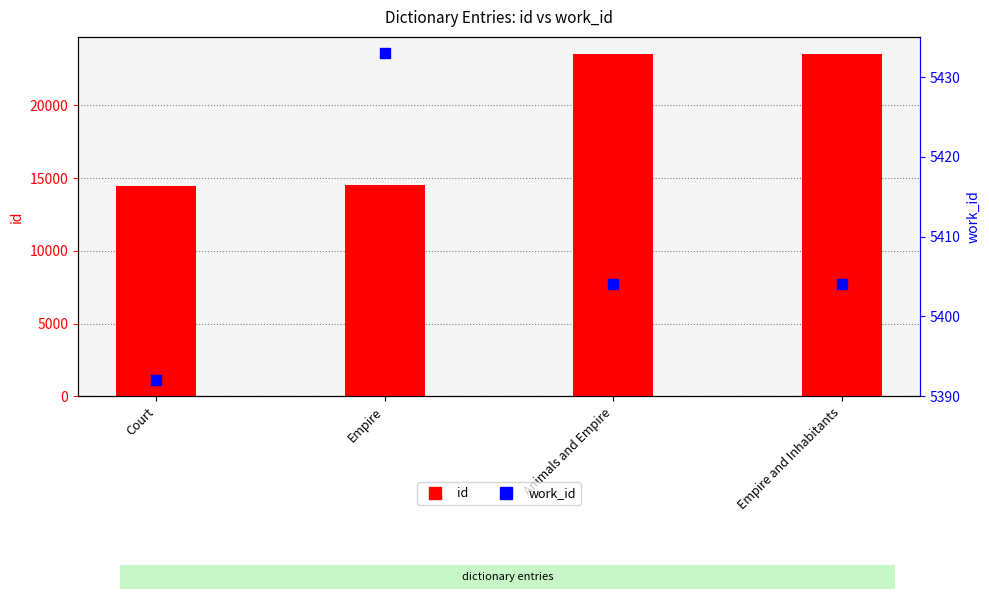

Which series contains the lowest Y value?

work_id